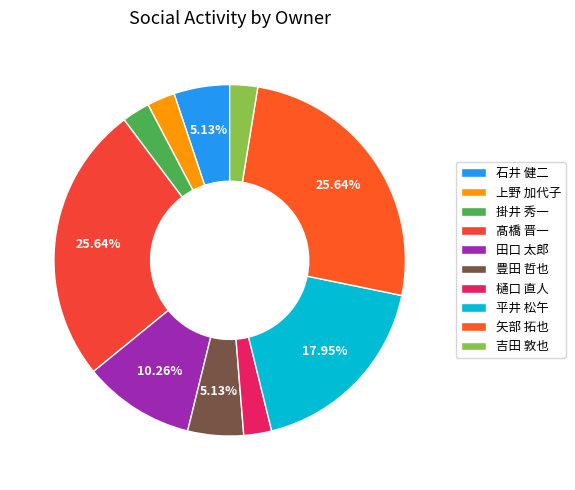

To the nearest percent, what portion does 平井 松午 represent?

18%